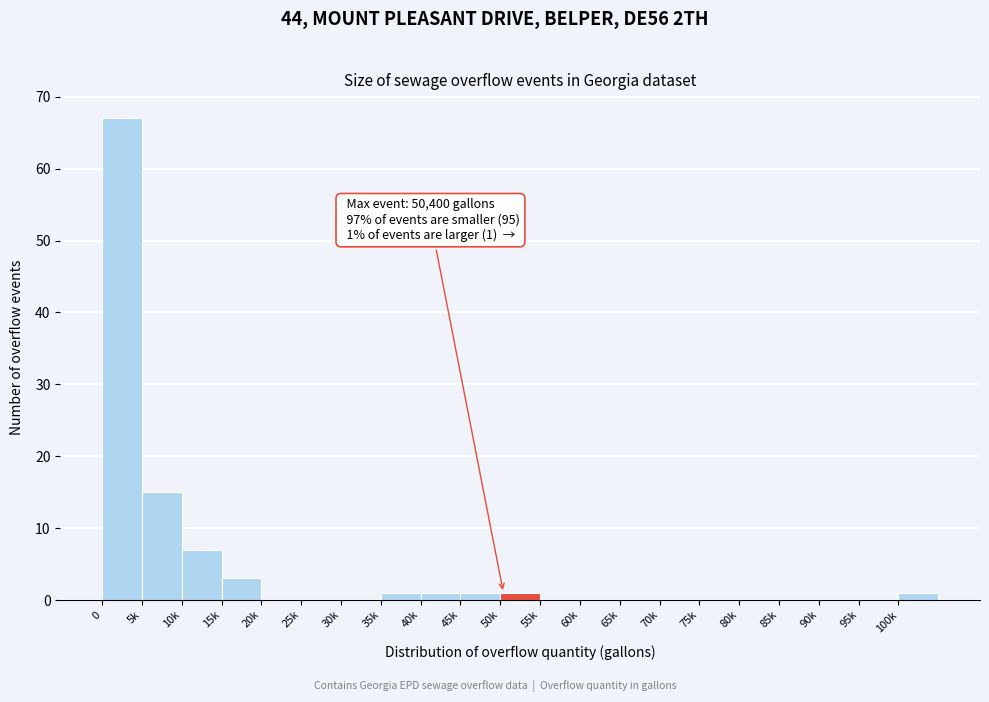

Reading left to right, what are all the values shown in this chart?

0=67	5k=15	10k=7	15k=3	20k=0	25k=0	30k=0	35k=1	40k=1	45k=1	50k=1	55k=0	60k=0	65k=0	70k=0	75k=0	80k=0	85k=0	90k=0	95k=0	100k=1